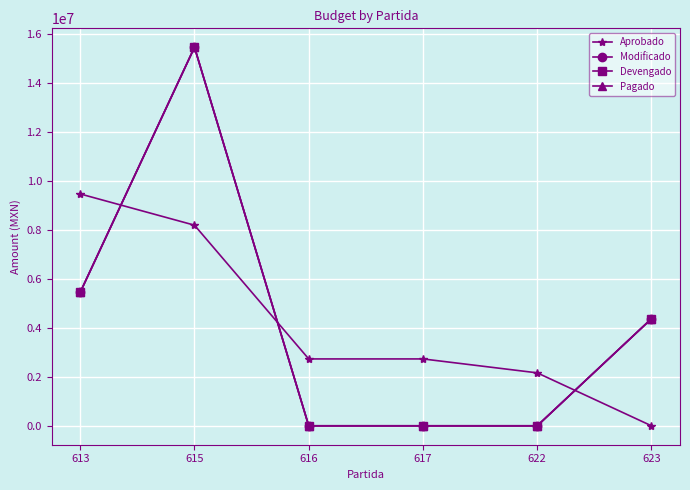

True or false: Devengado has a value of 5450656.1 at 613.

True